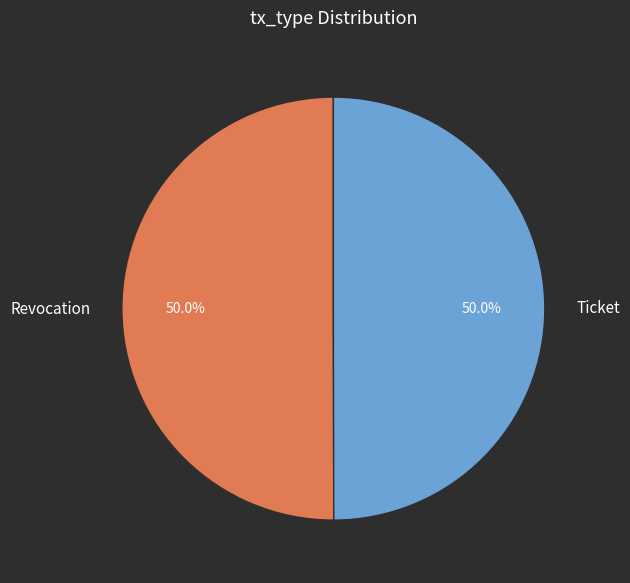

To the nearest percent, what is the combined percentage of Ticket and Revocation?

100%